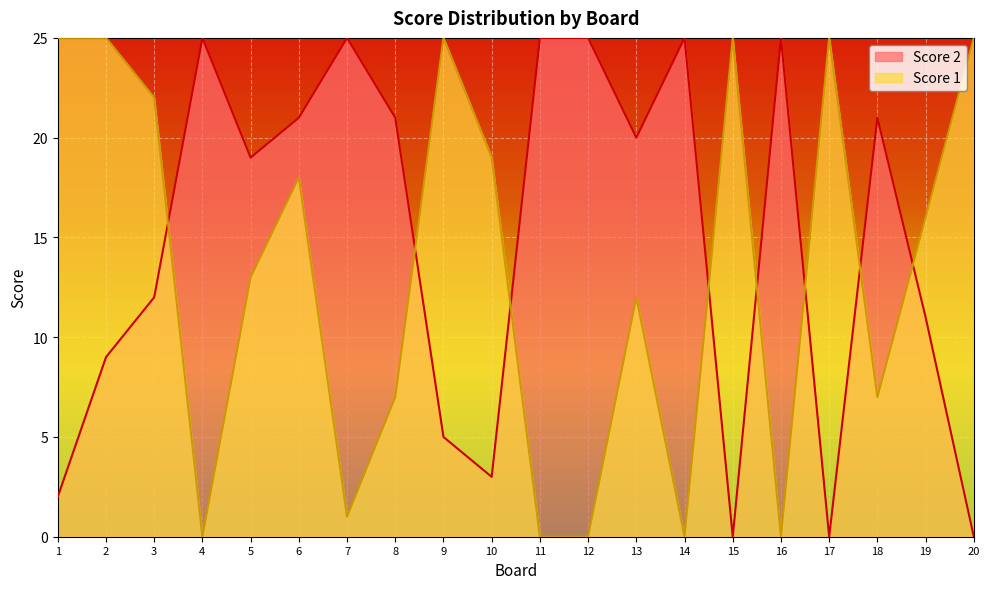

List the labels in order of Score 1 value, largest first.

1, 2, 9, 15, 17, 20, 3, 10, 6, 19, 5, 13, 8, 18, 7, 4, 11, 12, 14, 16